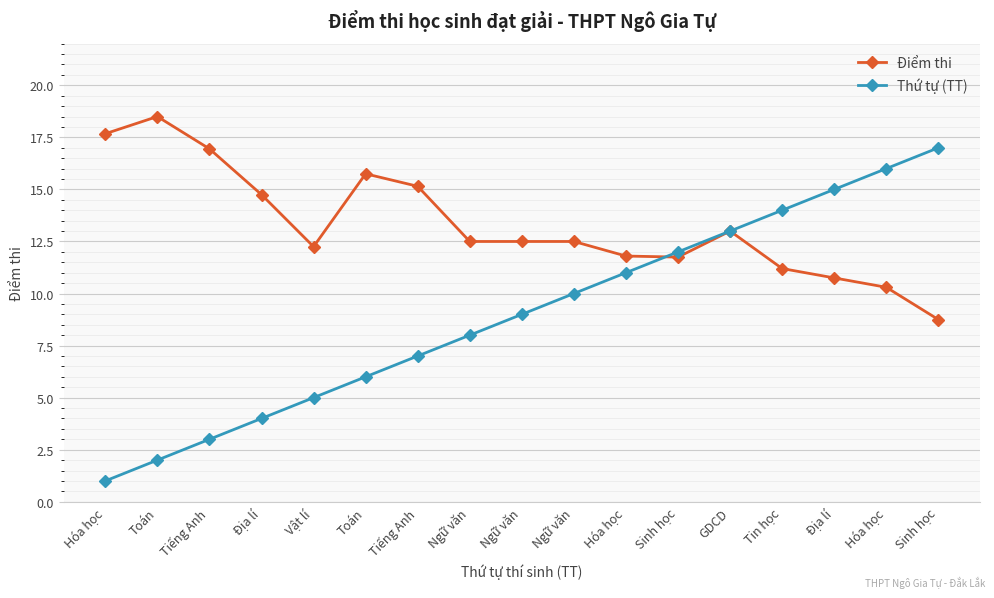

What are all the series names shown in the legend?

Điểm thi, Thứ tự (TT)